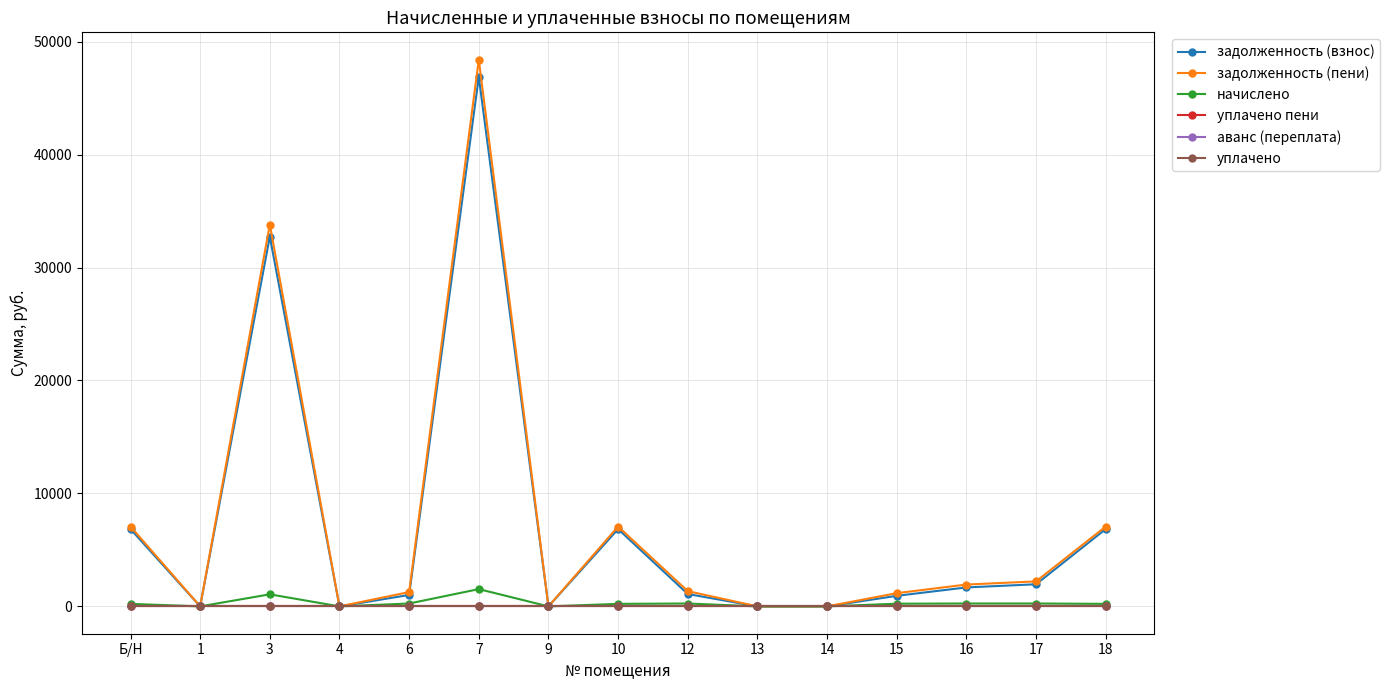

Between 3 and Б/Н, which is larger?

3